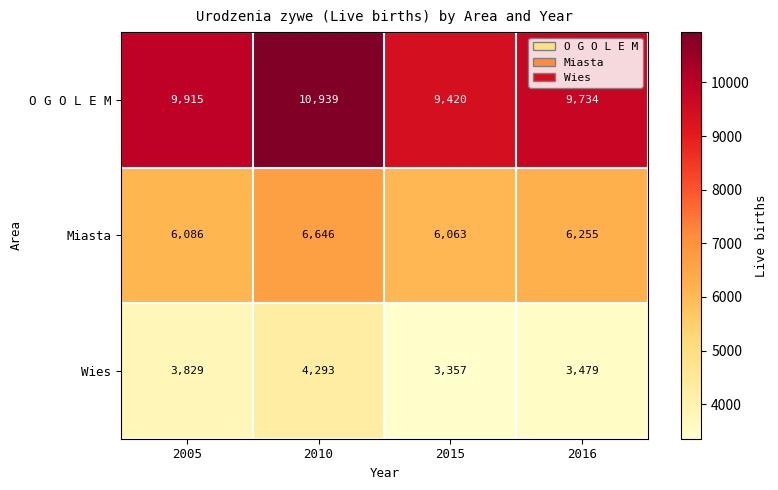

Is the value of Wies at 2015 greater than the value of Miasta at 2005?

No